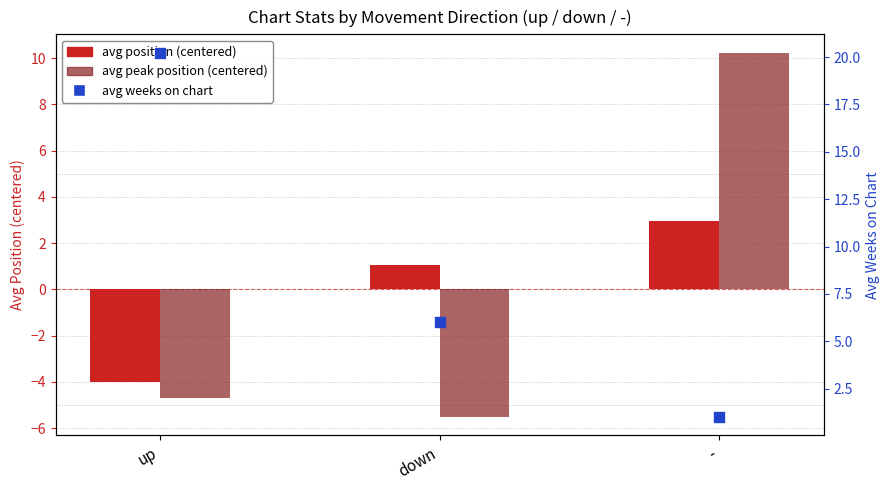

Which series contains the highest Y value?

avg weeks on chart